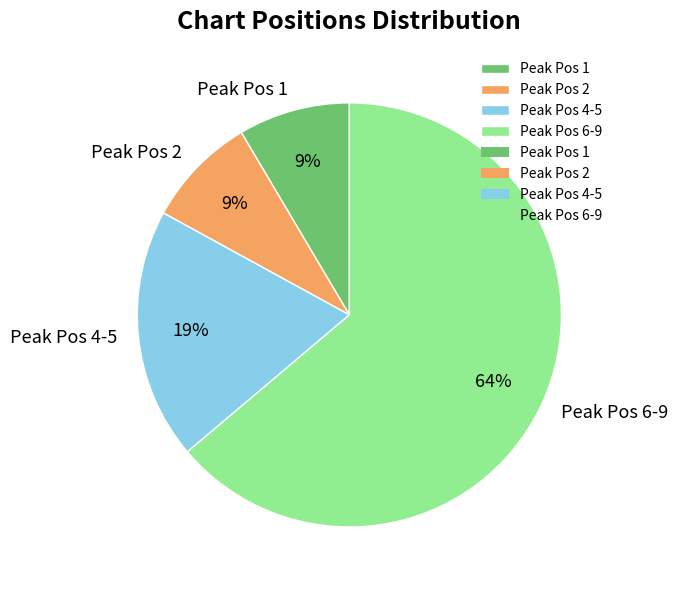

What is the largest slice in the pie chart?

Peak Pos 6-9